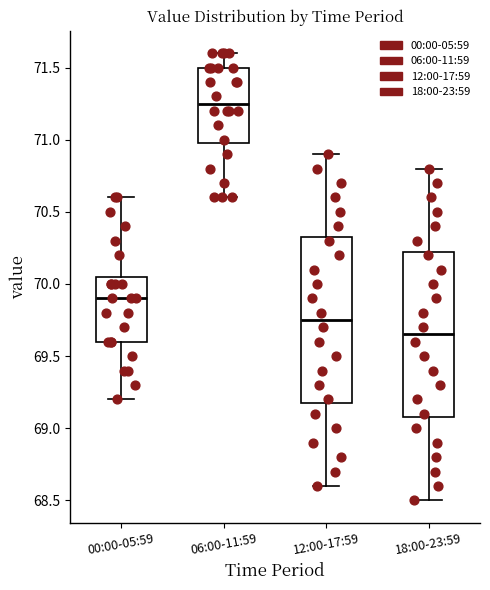

Reading left to right, read every box against the y-axis: the position of its median line, the range the box covers, and the ends of its whiskers. The values are not printed on the chart, so give them approximately, as read against the axis.

00:00-05:59: median 69.90, box 69.60 to 70.05, whiskers 69.20 to 70.60
06:00-11:59: median 71.25, box 71.00 to 71.50, whiskers 70.60 to 71.60
12:00-17:59: median 69.75, box 69.20 to 70.35, whiskers 68.60 to 70.90
18:00-23:59: median 69.65, box 69.10 to 70.25, whiskers 68.50 to 70.80